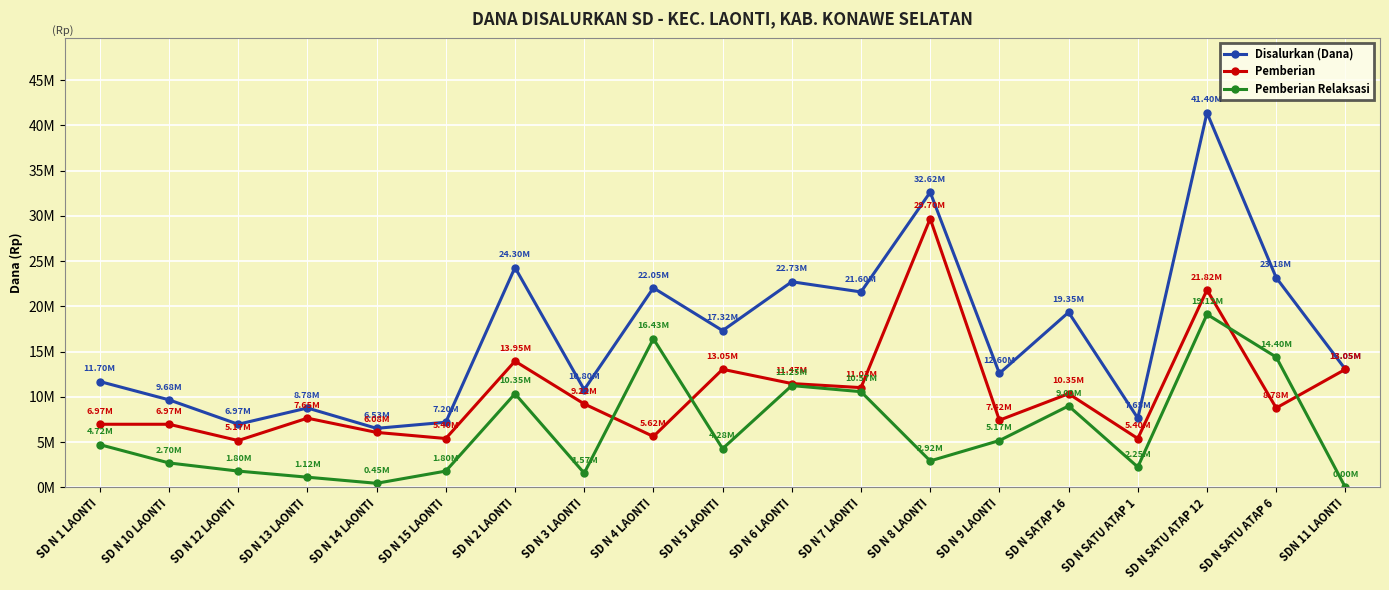

True or false: Disalurkan (Dana) and Pemberian Relaksasi intersect in this chart.

False